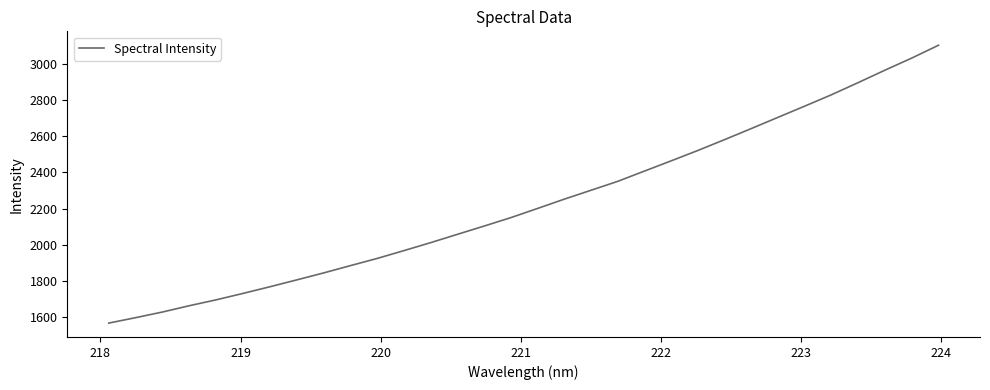

What is the maximum value shown in the chart?

3105.8